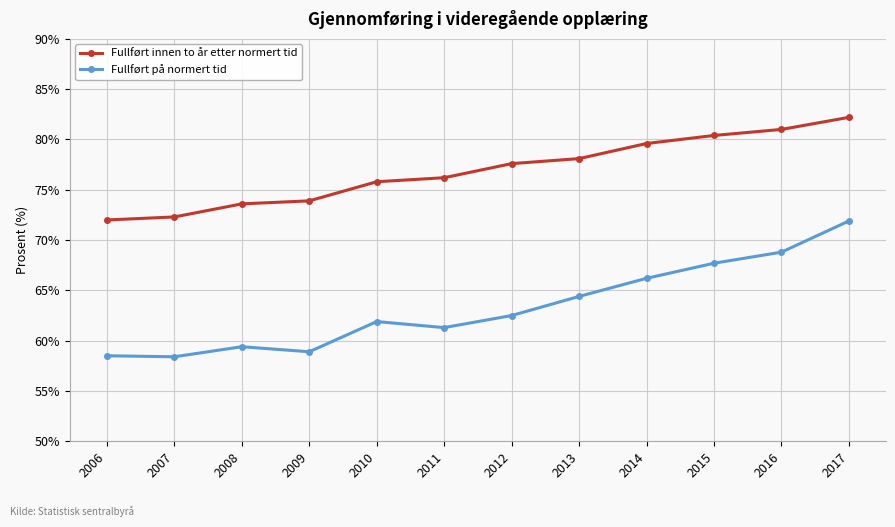

What is the difference between the highest and lowest values at 2013?

13.7